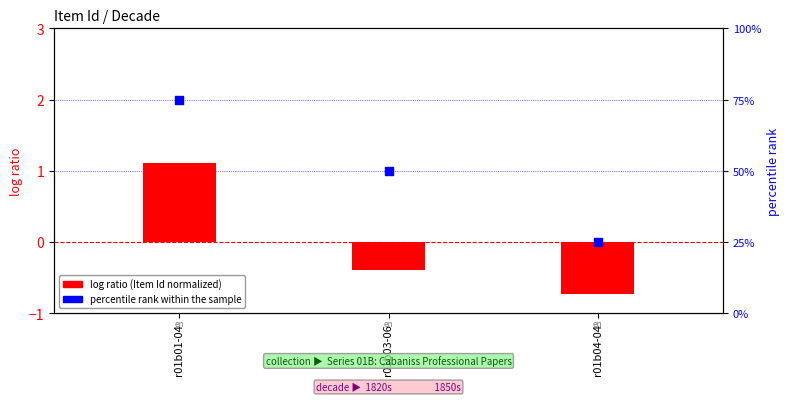

Between r01b04-04 and r01b01-04, which is larger?

r01b01-04